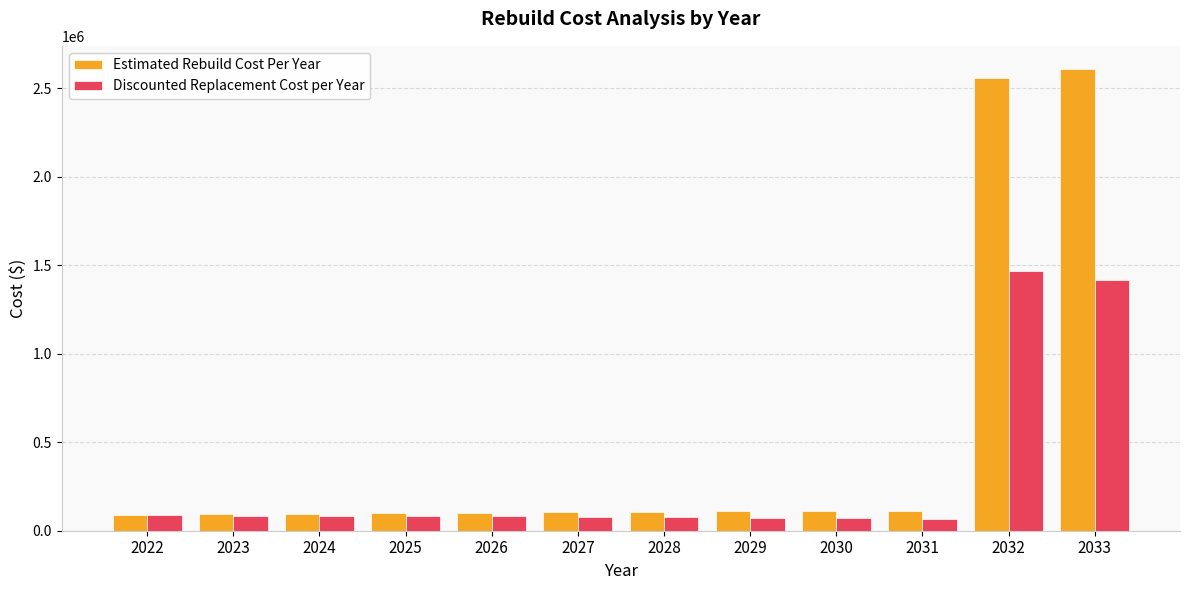

The Discounted Replacement Cost per Year series shows 68327.6 at 2031. True or false?

True